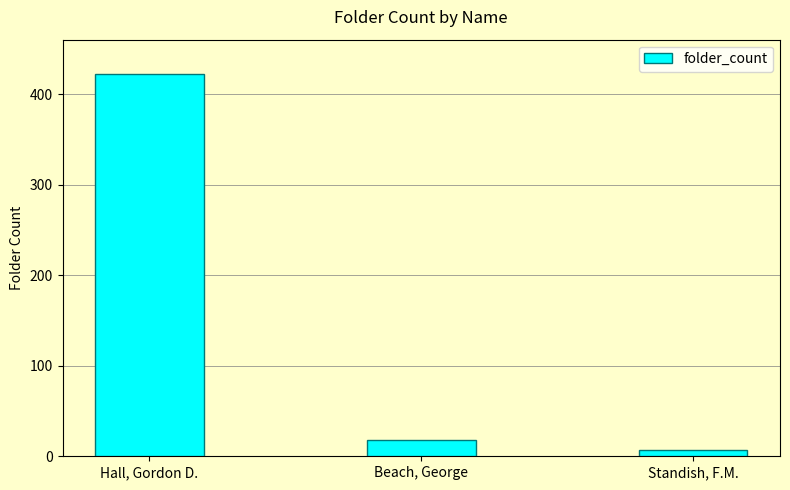

What is the sum of the values at Beach, George and Standish, F.M.?

25